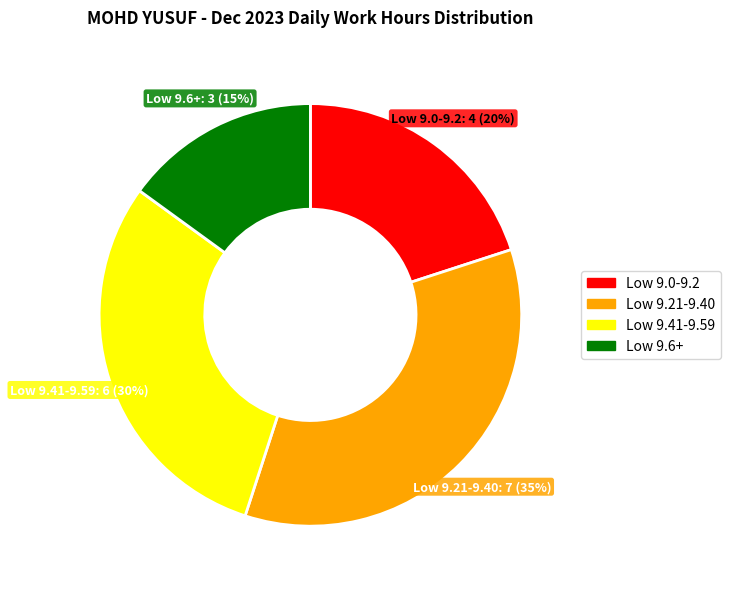

True or false: Low 9.6+ accounts for 15% of the total.

True